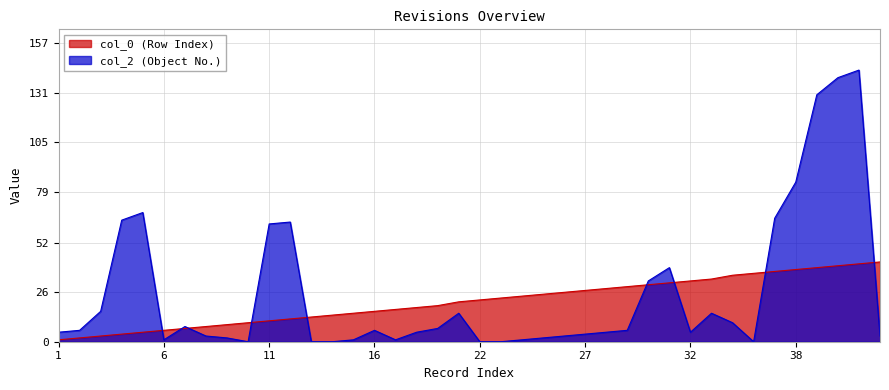

Reading right to left, list all the values displayed in this chart.

col_0: 42=42	41=41	40=40	39=39	38=38	37=37	36=36	35=35	33=33	32=32	31=31	30=30	29=29	28=28	27=27	26=26	25=25	24=24	23=23	22=22	21=21	19=19	18=18	17=17	16=16	15=15	14=14	13=13	12=12	11=11	10=10	9=9	8=8	7=7	6=6	5=5	4=4	3=3	2=2	1=1
col_2: 42=3	41=143	40=139	39=130	38=84	37=65	36=0	35=10	33=15	32=5	31=39	30=32	29=6	28=5	27=4	26=3	25=2	24=1	23=0	22=0	21=15	19=7	18=5	17=1	16=6	15=1	14=0	13=0	12=63	11=62	10=0	9=2	8=3	7=8	6=1	5=68	4=64	3=16	2=6	1=5